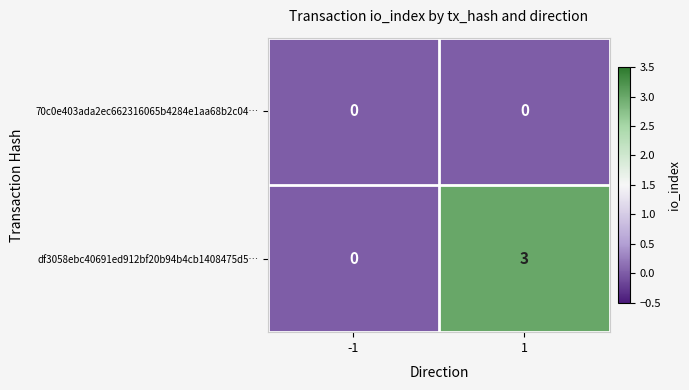

Reading left to right, what are all the values shown in this chart?

70c0e403ada2ec662316065b4284e1aa68b2c04…: 0	0
df3058ebc40691ed912bf20b94b4cb1408475d5…: 0	3